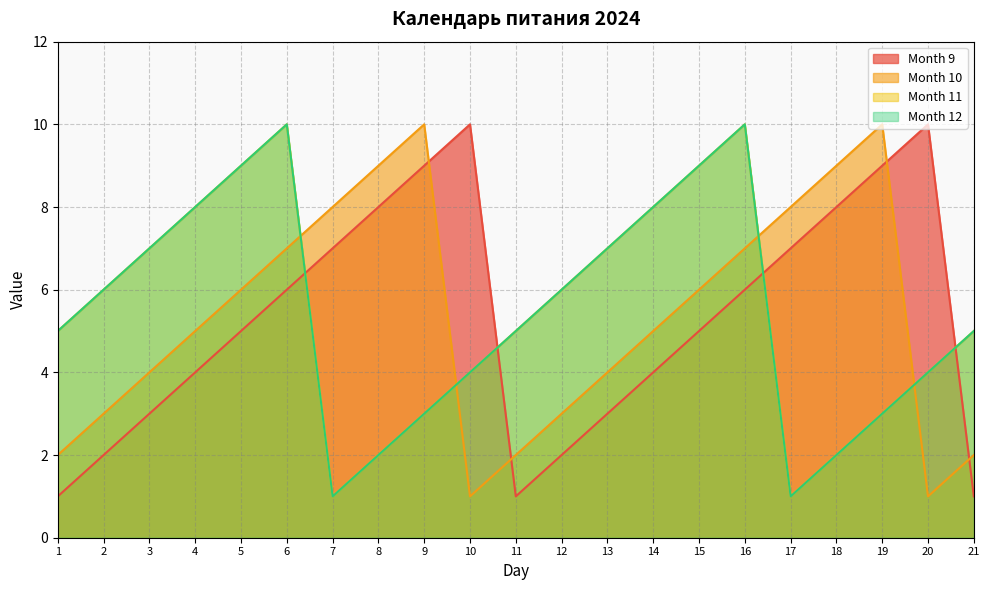

True or false: Month 9 has a value of 3 at 13.

True